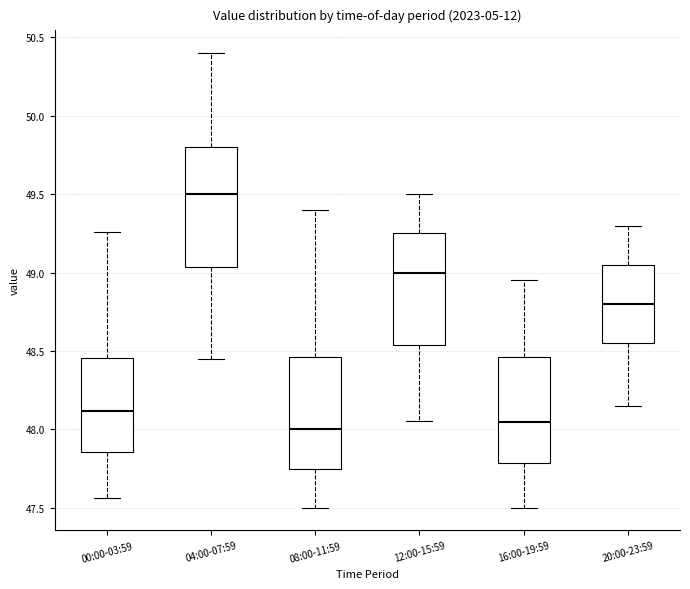

Reading left to right, transcribe this box plot: for each box, give where its median line is, the range the box spans, and where its two whiskers end, as read against the y-axis. The values are not printed on the chart, so give them approximately, as read against the axis.

00:00-03:59: median 48.10, box 47.85 to 48.45, whiskers 47.55 to 49.25
04:00-07:59: median 49.50, box 49.05 to 49.80, whiskers 48.45 to 50.40
08:00-11:59: median 48.00, box 47.75 to 48.45, whiskers 47.50 to 49.40
12:00-15:59: median 49.00, box 48.55 to 49.25, whiskers 48.05 to 49.50
16:00-19:59: median 48.05, box 47.80 to 48.45, whiskers 47.50 to 48.95
20:00-23:59: median 48.80, box 48.55 to 49.05, whiskers 48.15 to 49.30